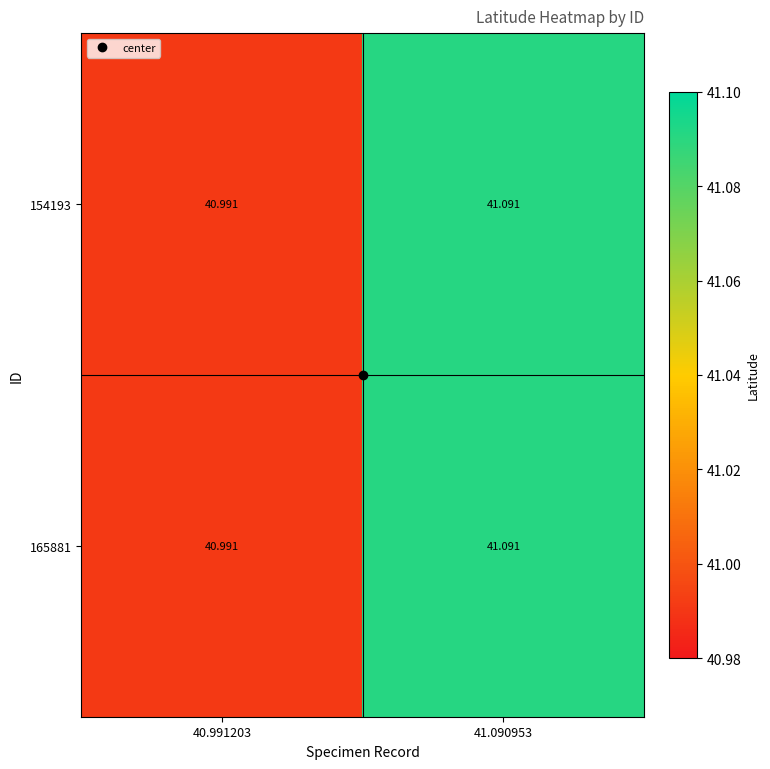

Is the value of 165881 at 40.991203 greater than the value of 154193 at 41.090953?

No